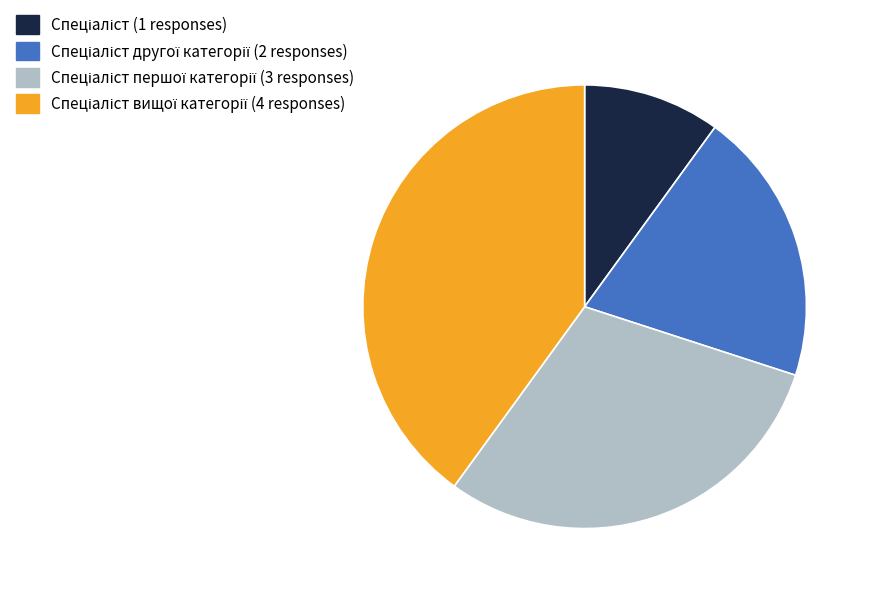

Is there any slice that represents more than half of the pie?

No